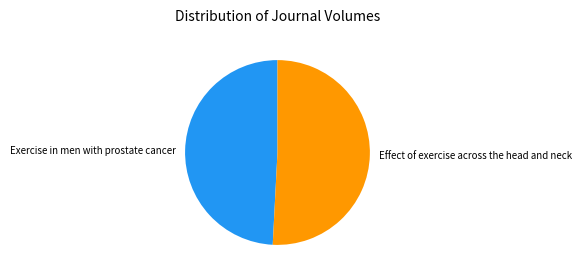

Rank the categories by value from lowest to highest.

Exercise in men with prostate cancer, Effect of exercise across the head and neck